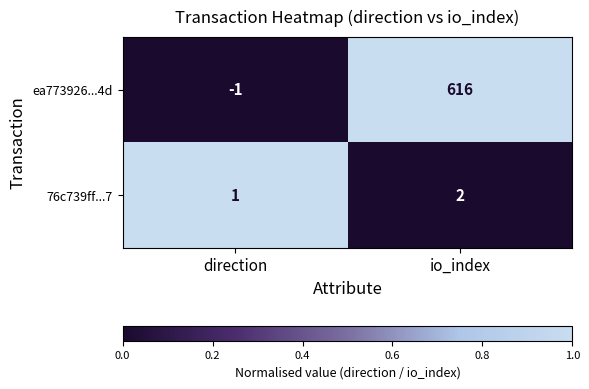

Reading right to left, extract all data points from this chart.

ea773926...4d: 616	-1
76c739ff...7: 2	1